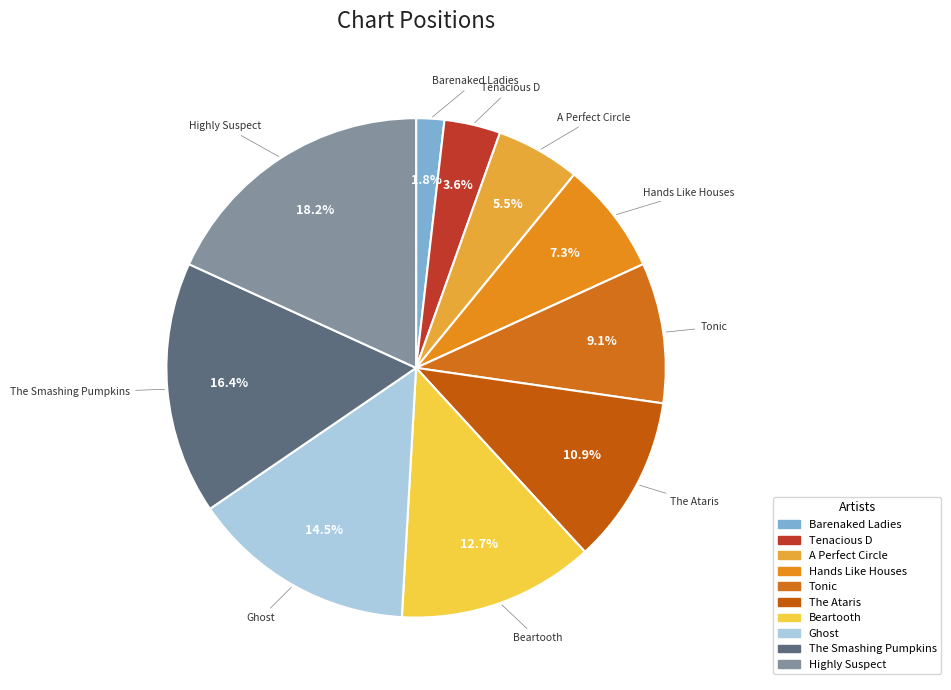

How much of the chart is everything except The Smashing Pumpkins?

83.6%